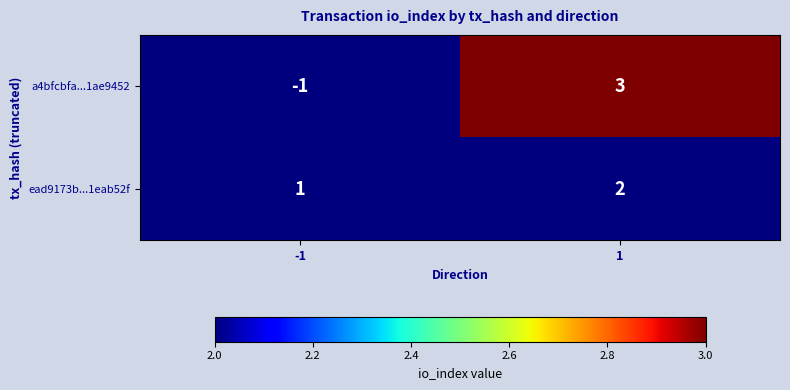

Reading left to right, what are all the values shown in this chart?

a4bfcbfa...1ae9452: -1	3
ead9173b...1eab52f: 1	2